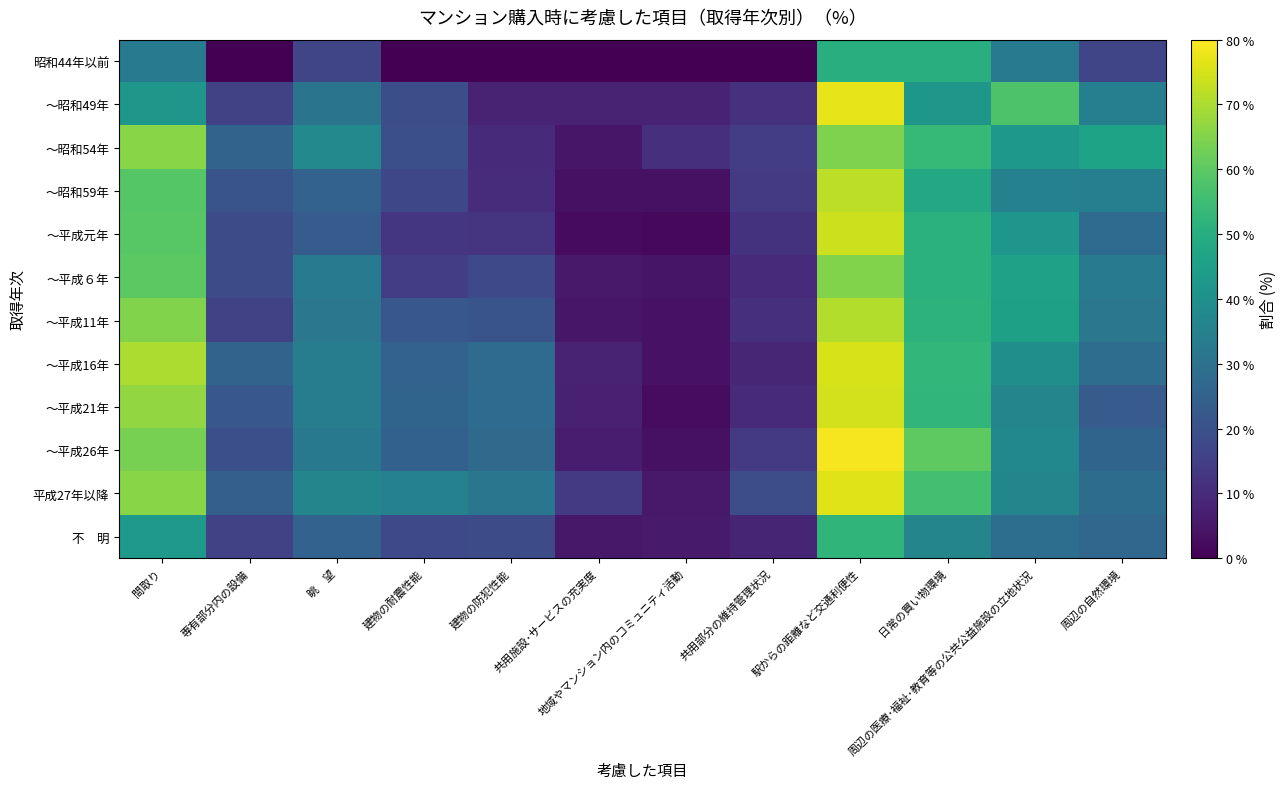

What is the total value across all series at 共用施設･サービスの充実度?

69.0